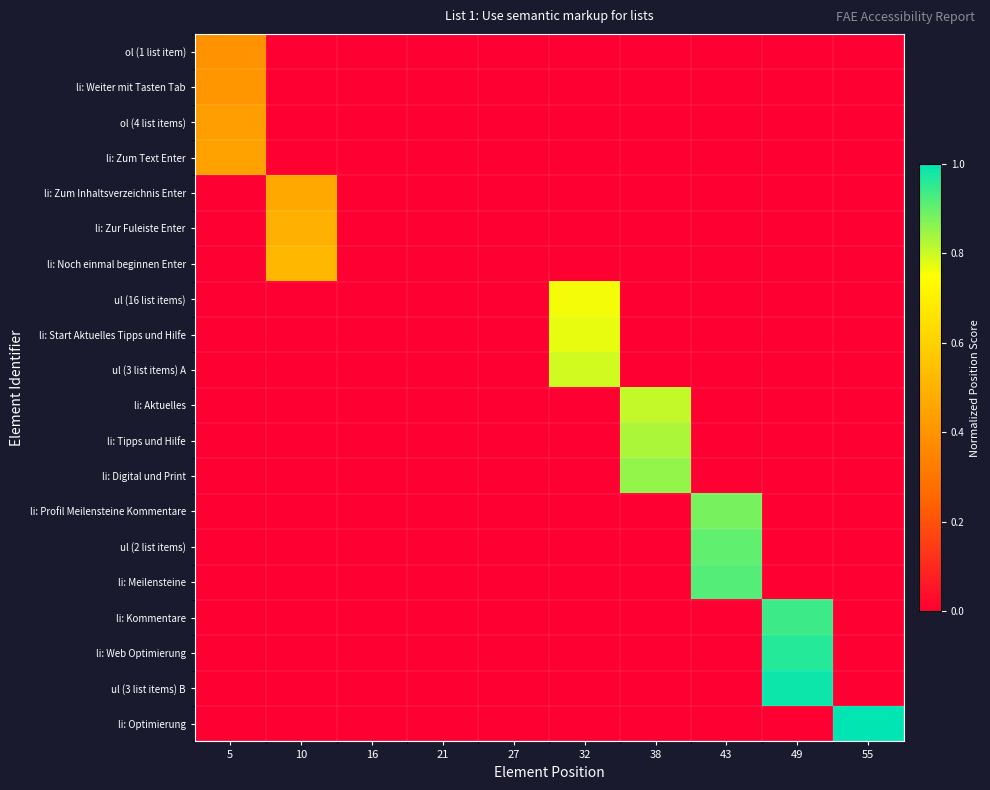

Which label corresponds to the largest value in the chart?

55